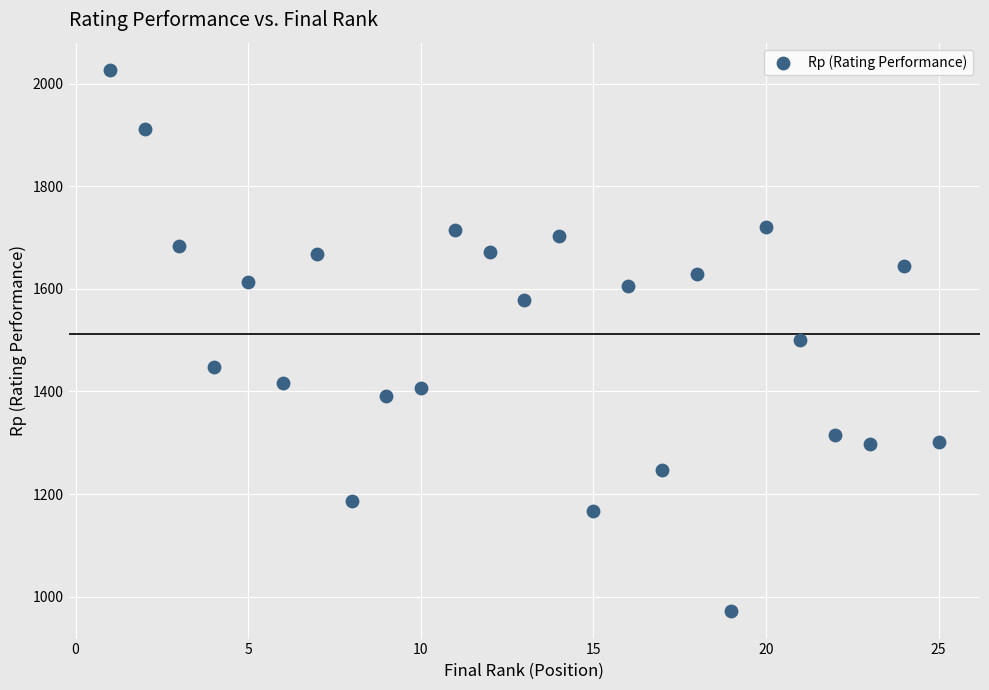

What is the range of Y values (max minus min)?

1056